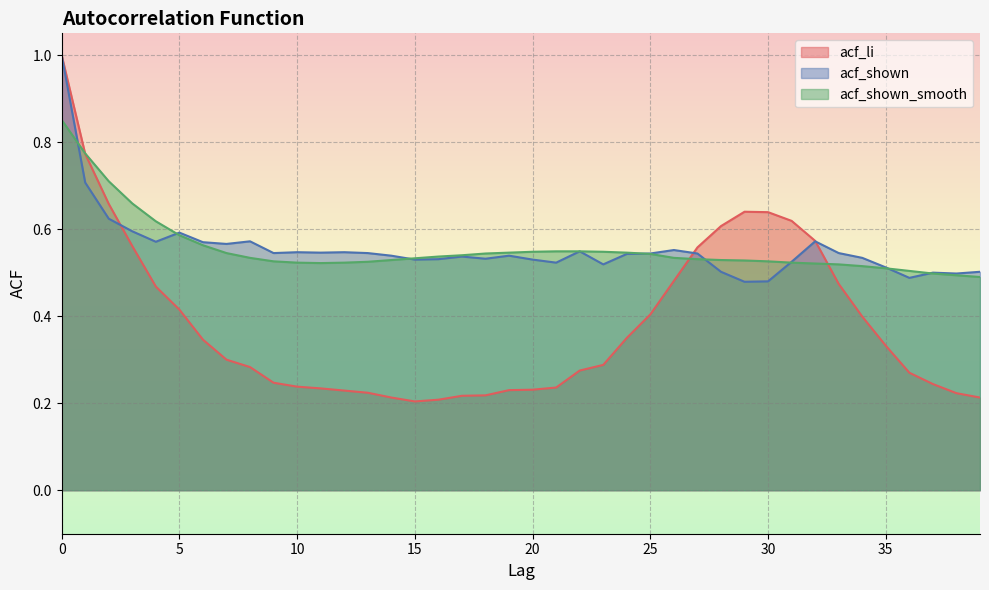

What is the highest value of the acf_li series?

1.0